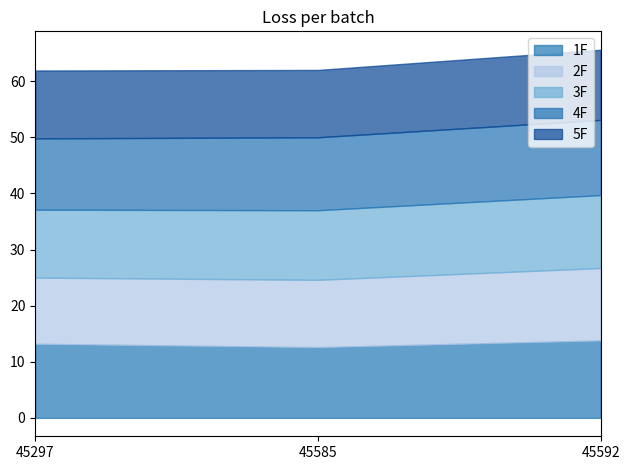

What is the value of the 2F point at the 1st from the left?

11.8